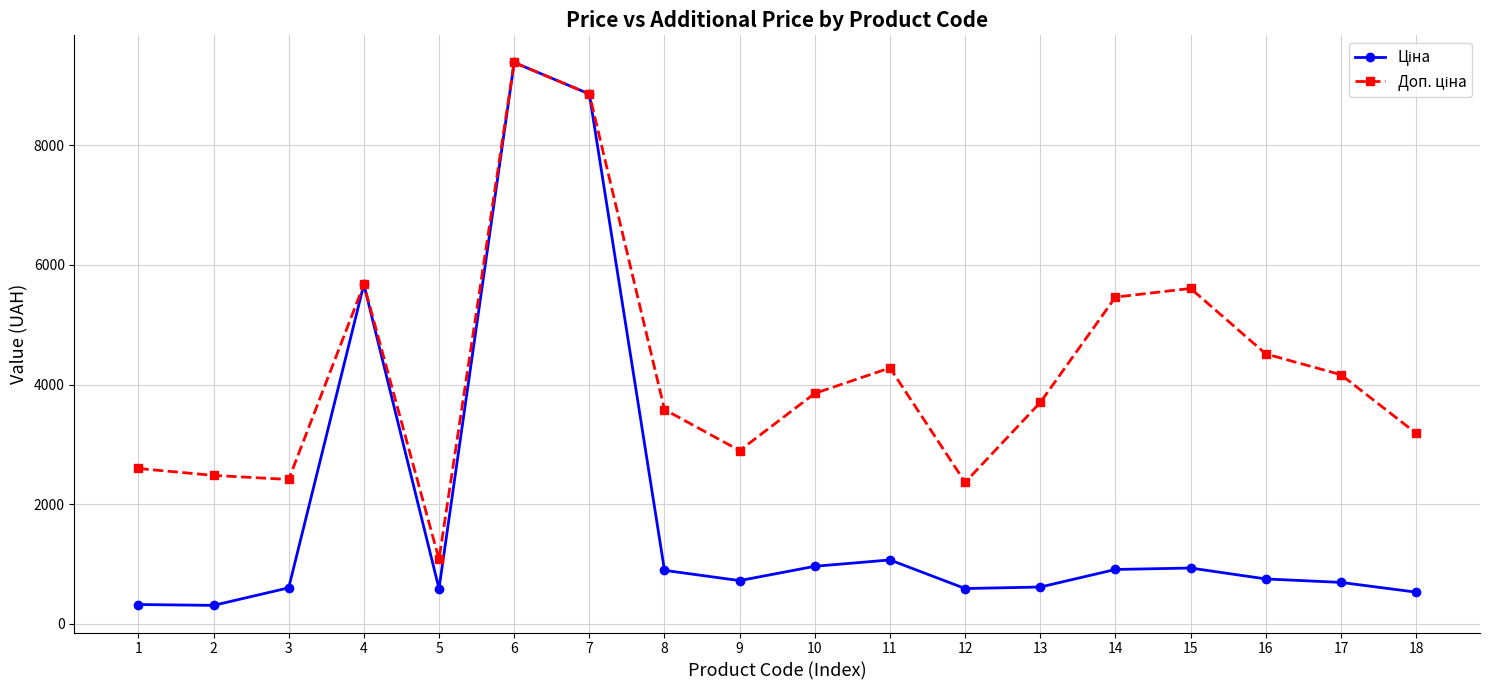

What is the total value across all series at 2?

2792.7